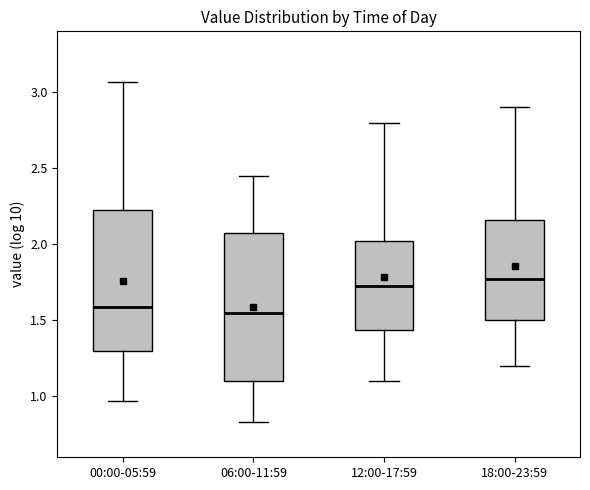

Reading left to right, read every box against the y-axis: the position of its median line, the range the box covers, and the ends of its whiskers. The values are not printed on the chart, so give them approximately, as read against the axis.

00:00-05:59: median 1.60, box 1.30 to 2.25, whiskers 0.95 to 3.05
06:00-11:59: median 1.55, box 1.10 to 2.10, whiskers 0.85 to 2.45
12:00-17:59: median 1.75, box 1.45 to 2.05, whiskers 1.10 to 2.80
18:00-23:59: median 1.80, box 1.50 to 2.15, whiskers 1.20 to 2.90